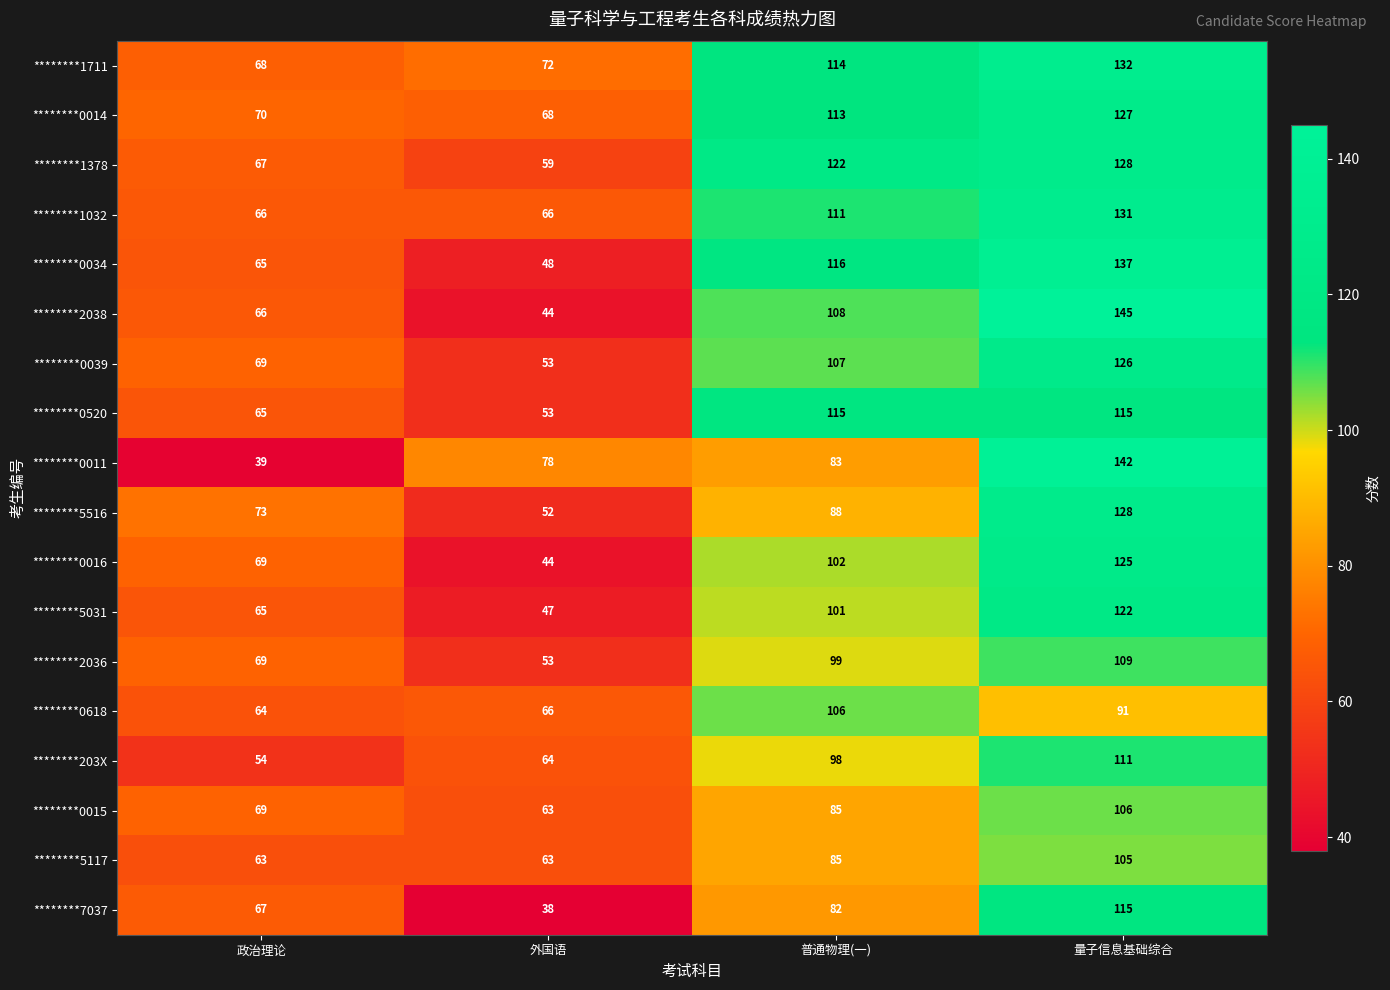

Where is ********0015 nearest to the value 84?

普通物理(一)